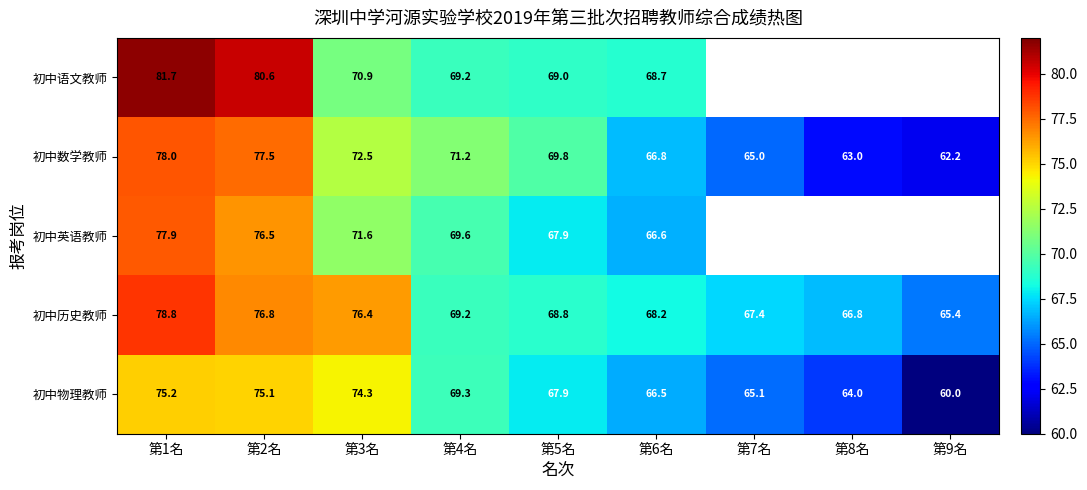

Rank the series at 第1名 from lowest to highest value.

初中物理教师, 初中英语教师, 初中数学教师, 初中历史教师, 初中语文教师